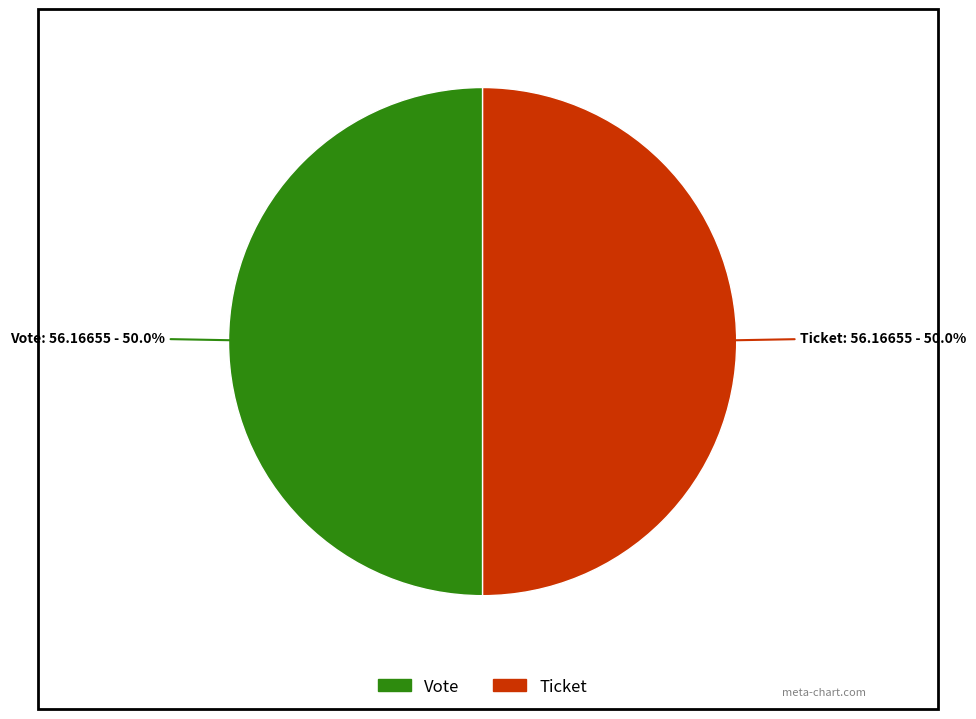

How many slices are in this pie chart?

2